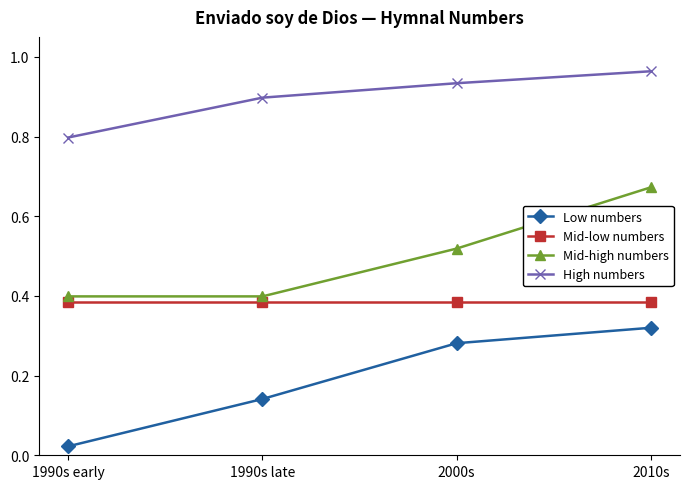

What are all the series names shown in the legend?

Low numbers, Mid-low numbers, Mid-high numbers, High numbers